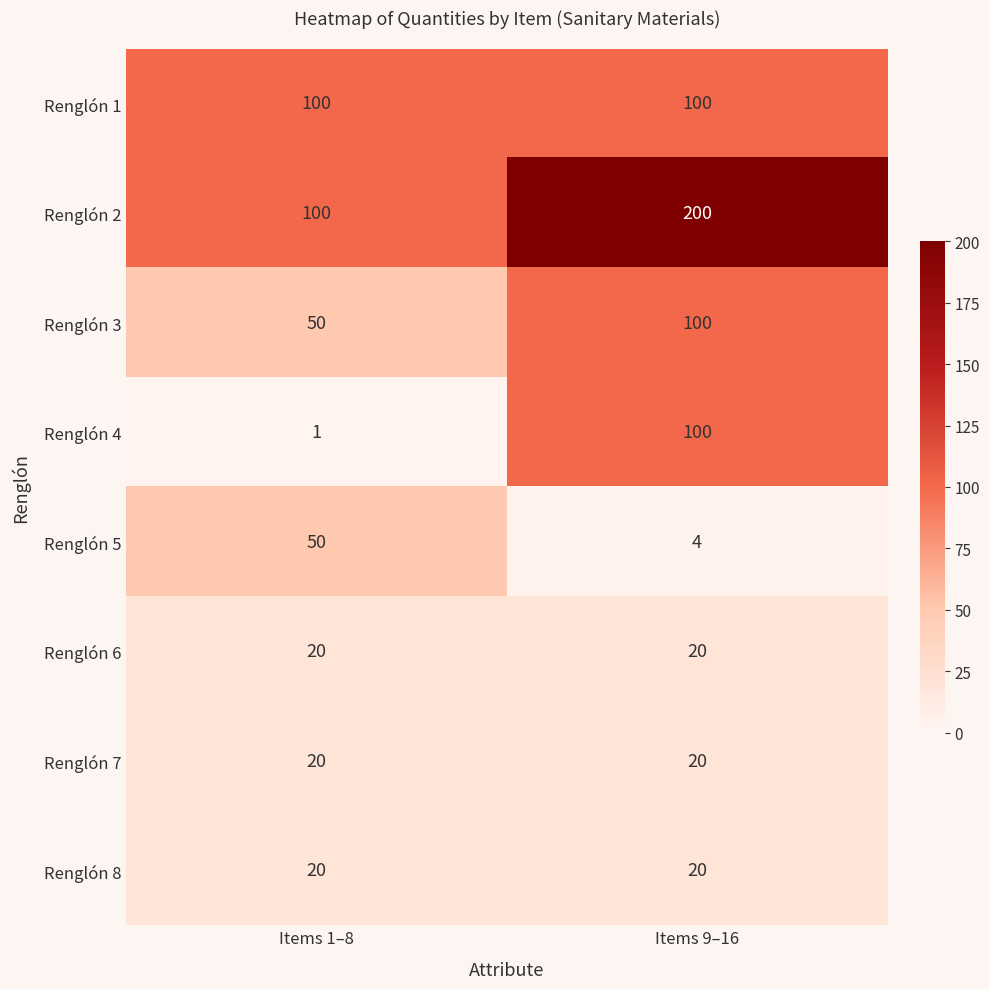

The value of Renglón 2 at Items 9–16 is 319. True or false?

False